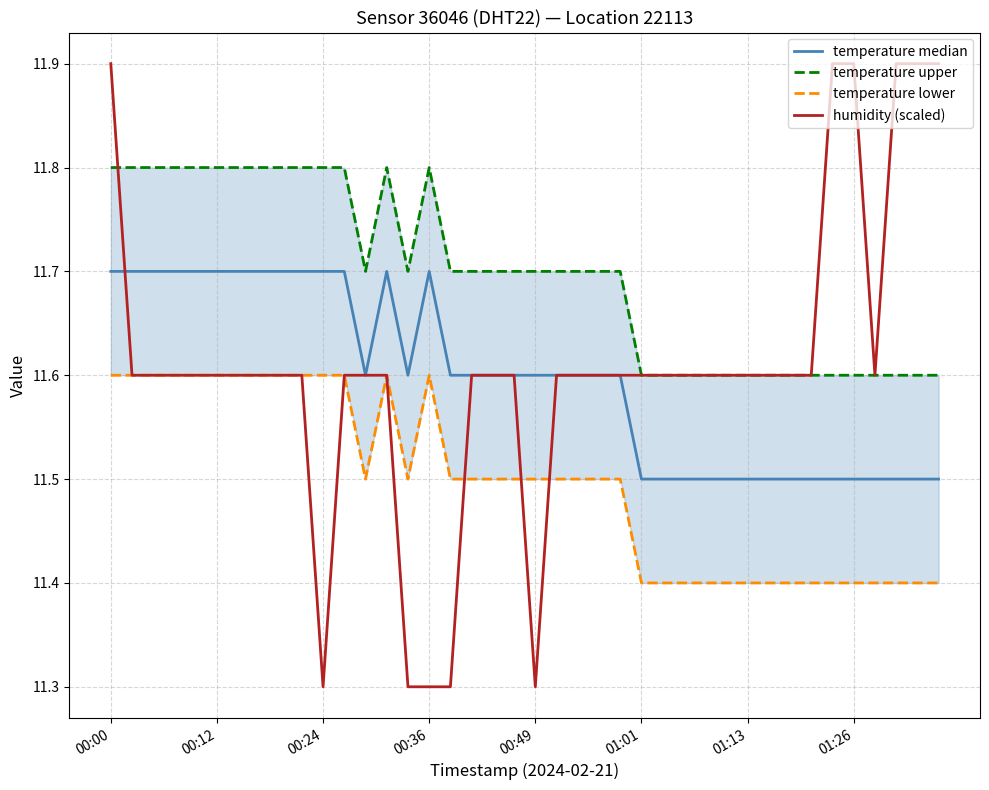

What is the minimum value for humidity (scaled)?

11.3